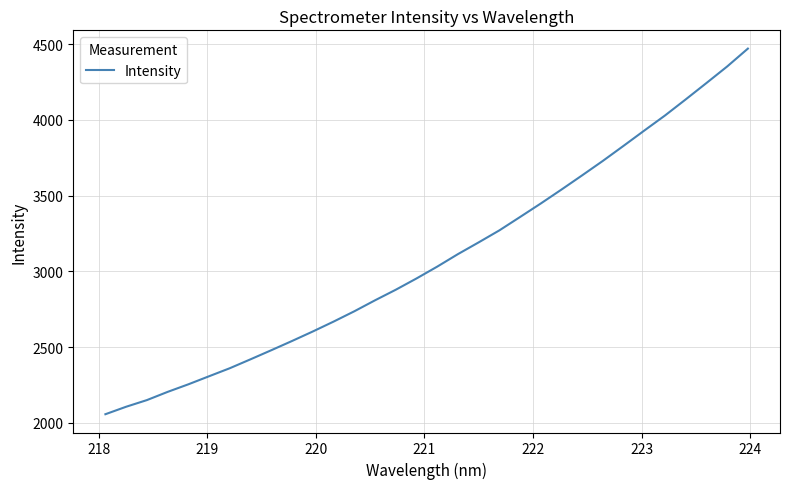

What is the difference between the maximum and minimum values?

2414.2